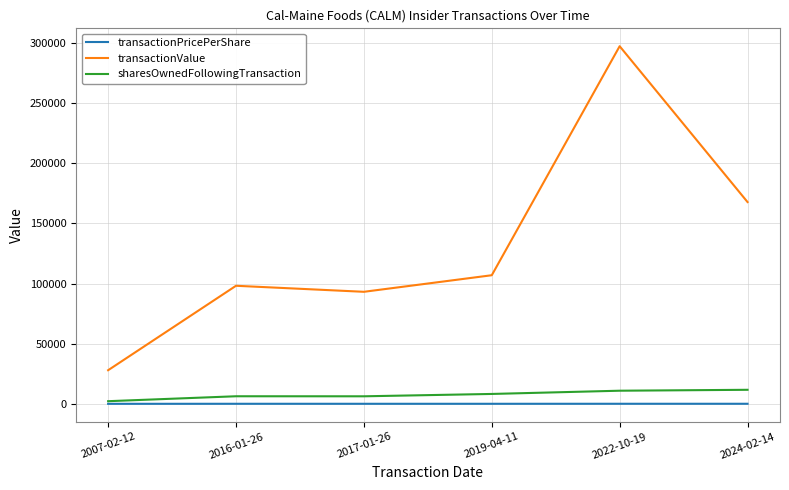

Which series has the largest range (max minus min)?

transactionValue